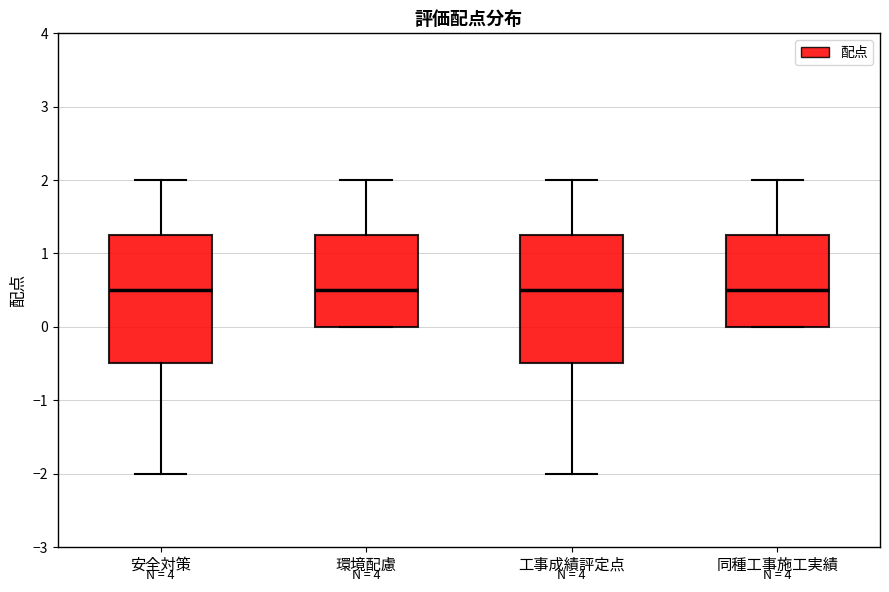

Reading left to right, read every box against the y-axis: the position of its median line, the range the box covers, and the ends of its whiskers. The values are not printed on the chart, so give them approximately, as read against the axis.

安全対策: median 0.5, box -0.5 to 1.3, whiskers -2.0 to 2.0
環境配慮: median 0.5, box 0.0 to 1.3, whiskers 0.0 to 2.0
工事成績評定点: median 0.5, box -0.5 to 1.3, whiskers -2.0 to 2.0
同種工事施工実績: median 0.5, box 0.0 to 1.3, whiskers 0.0 to 2.0